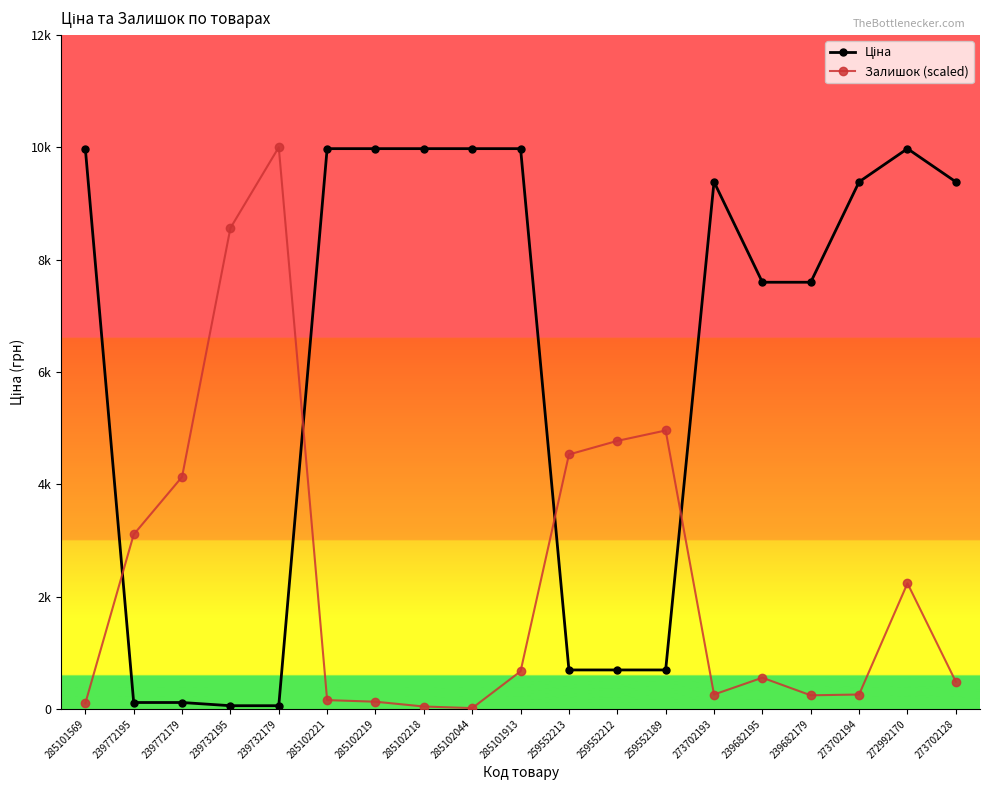

Does the chart have visible grid lines?

No